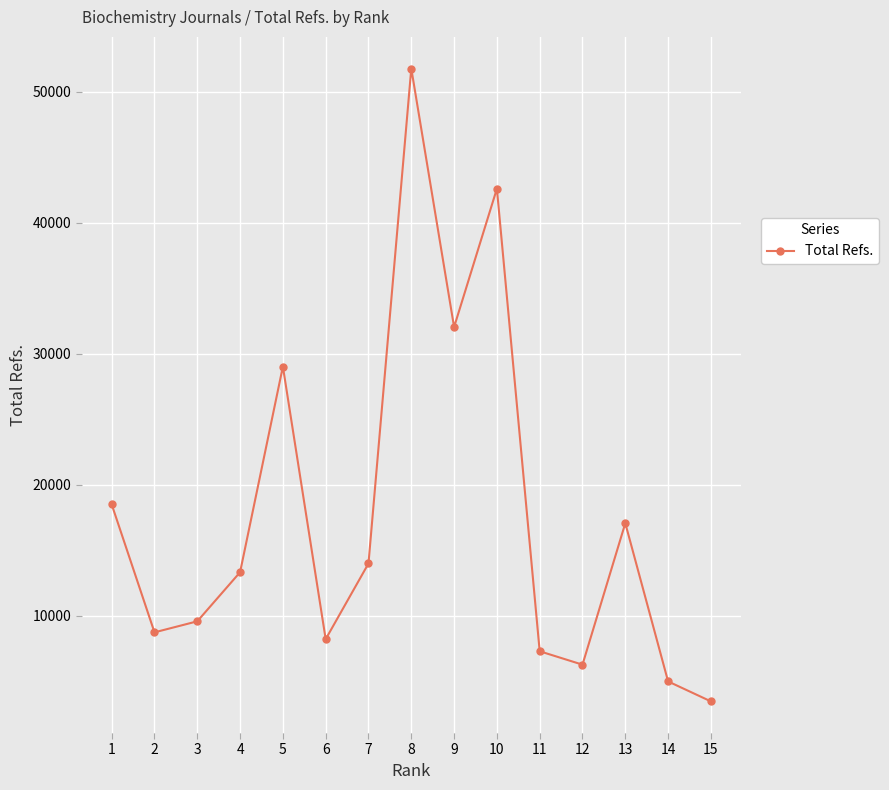

What is the sum of the values at 12 and 2?

14958